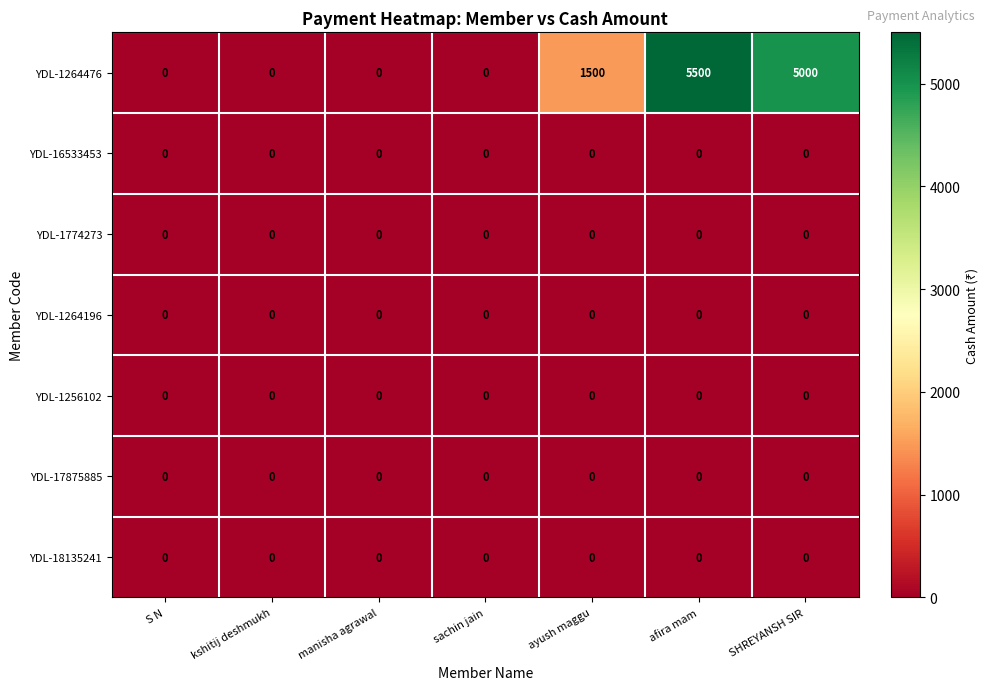

Which series has the largest range (max minus min)?

YDL-1264476